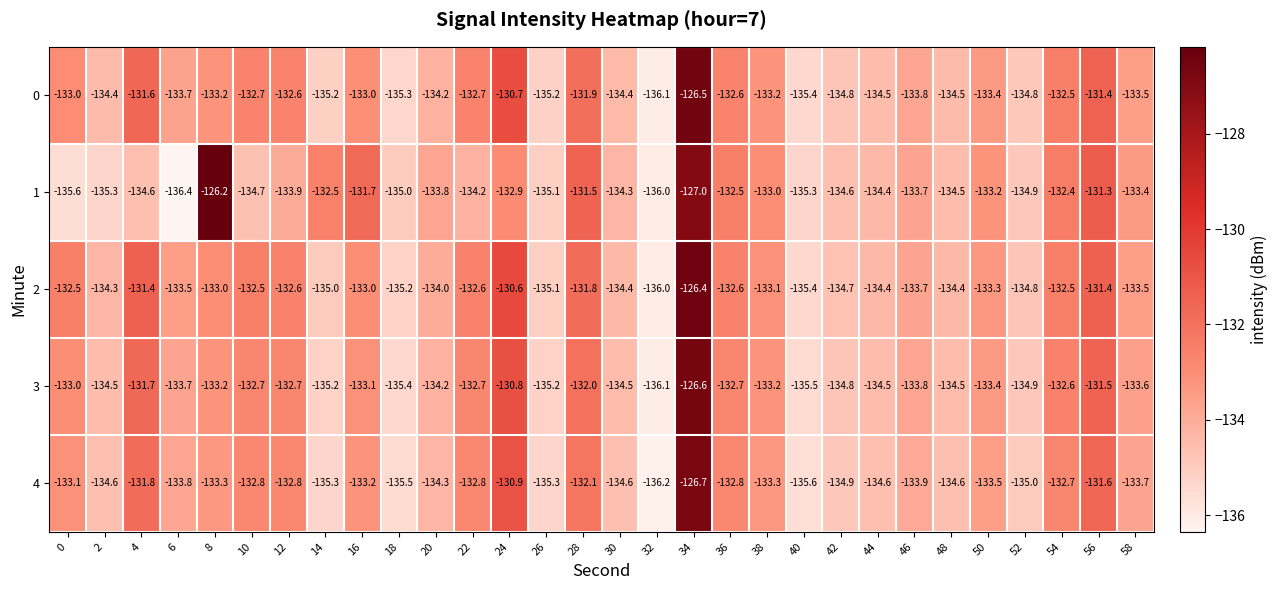

What is the average value of the 3 series?

-133.4